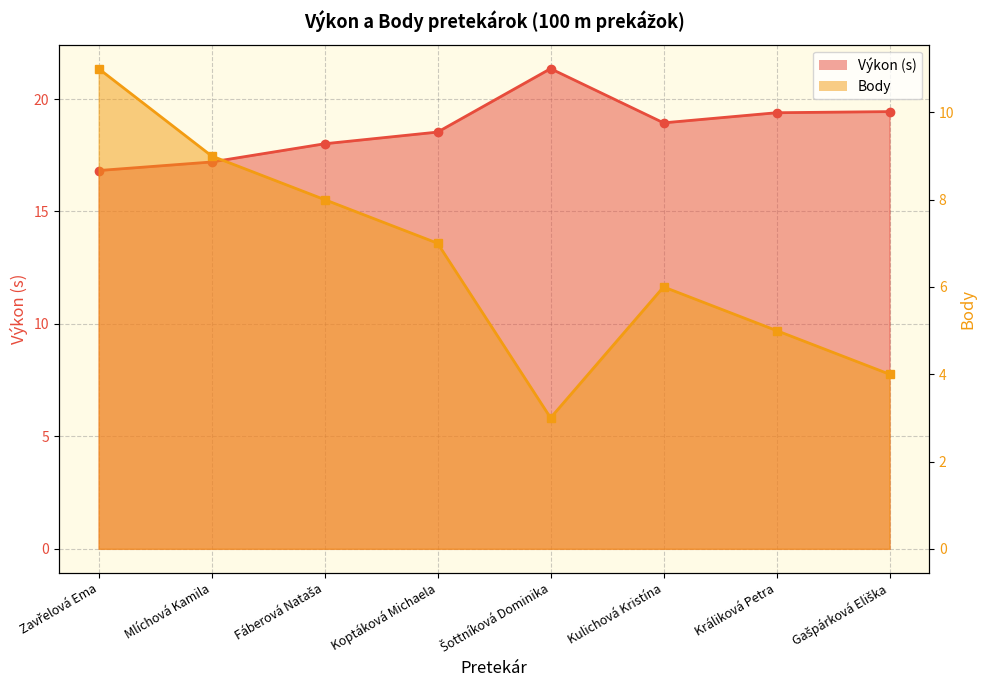

True or false: Výkon has more than 1 points higher than both neighbors.

False